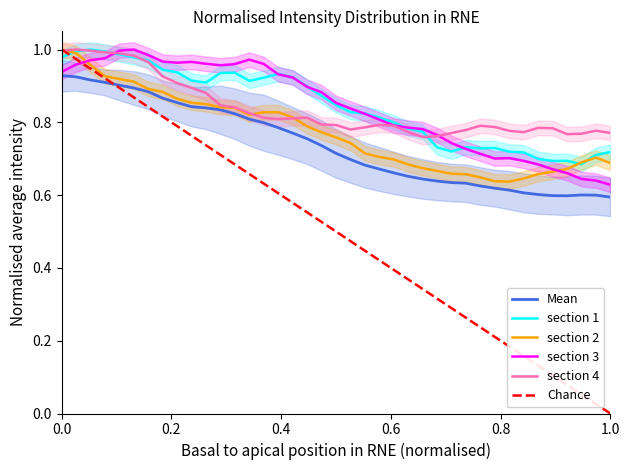

Which series has the largest total across all categories?

section 1